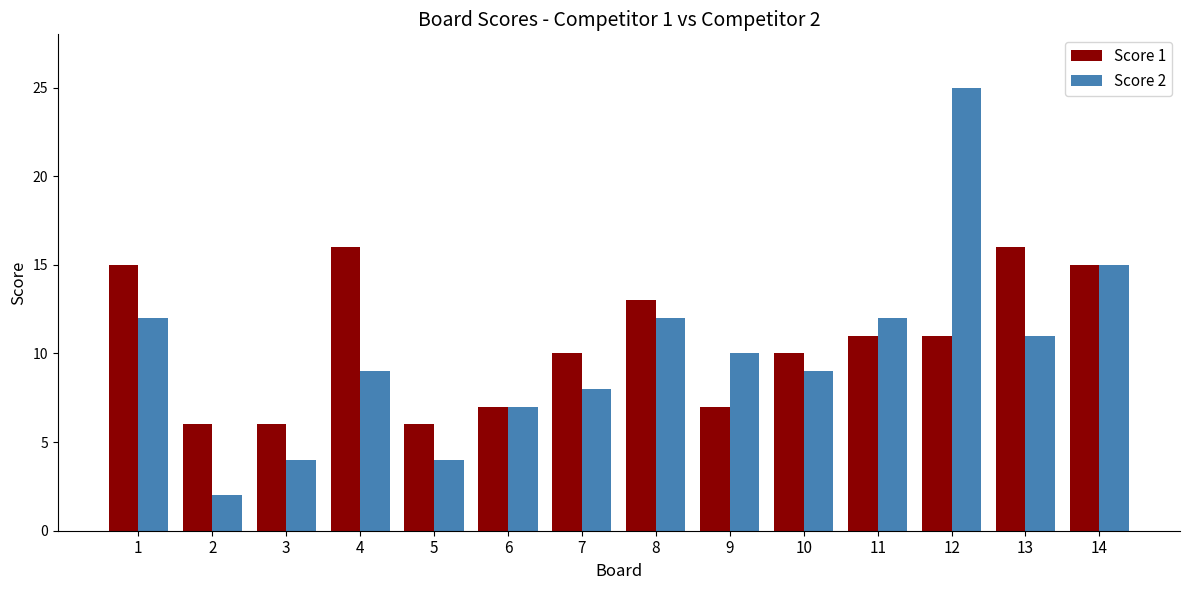

What is the total value across all series at 14?

30